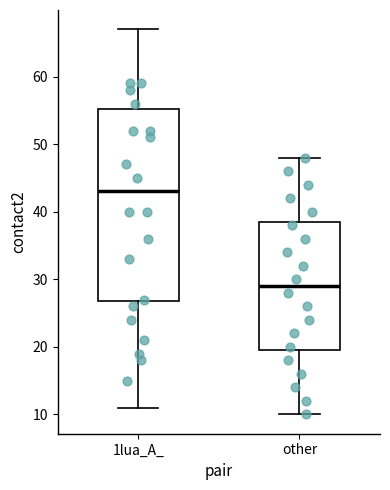

Which box has the lowest median line?

other